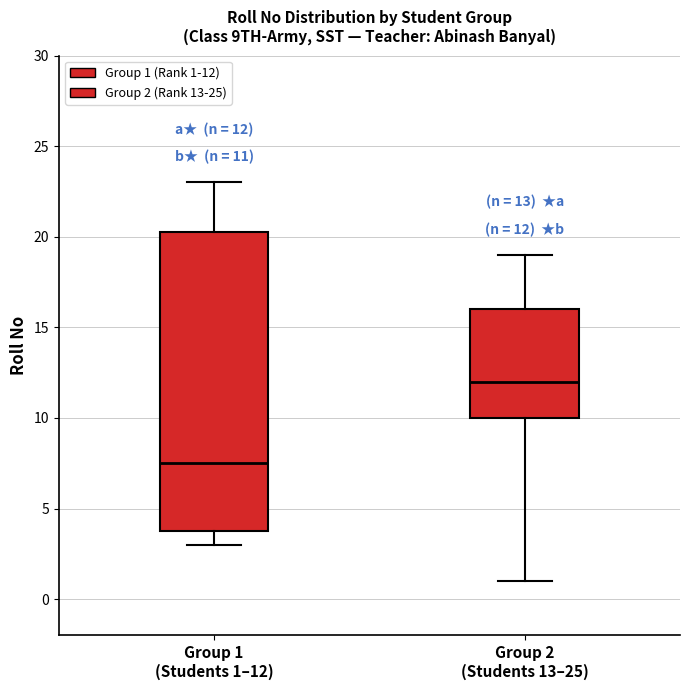

Which box's median line is the lowest?

Group 1 (Students 1–12)